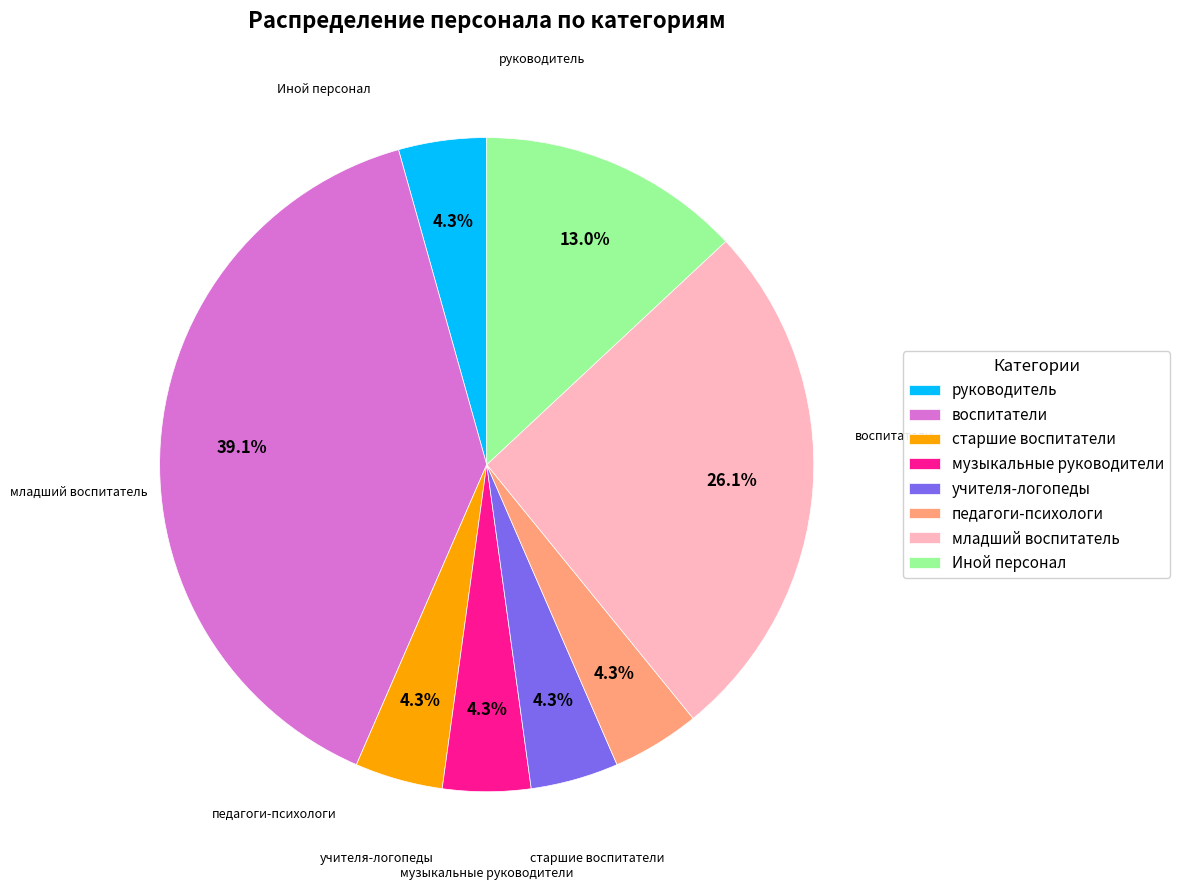

True or false: воспитатели accounts for 32% of the total.

False